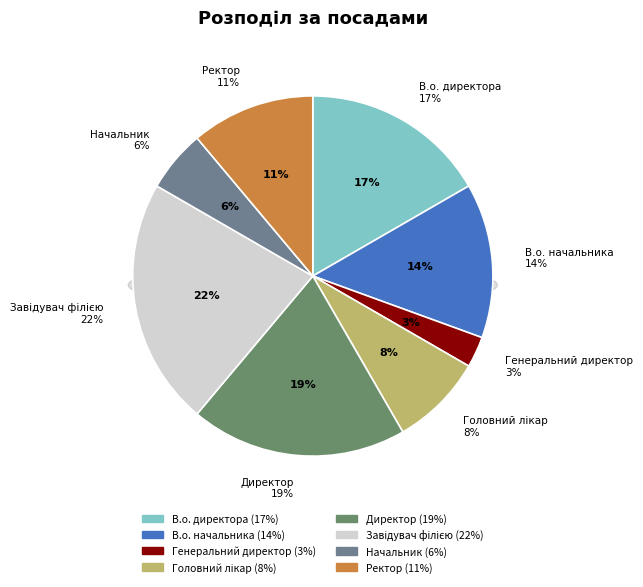

Does Завідувач філією account for over 50% of the chart?

No